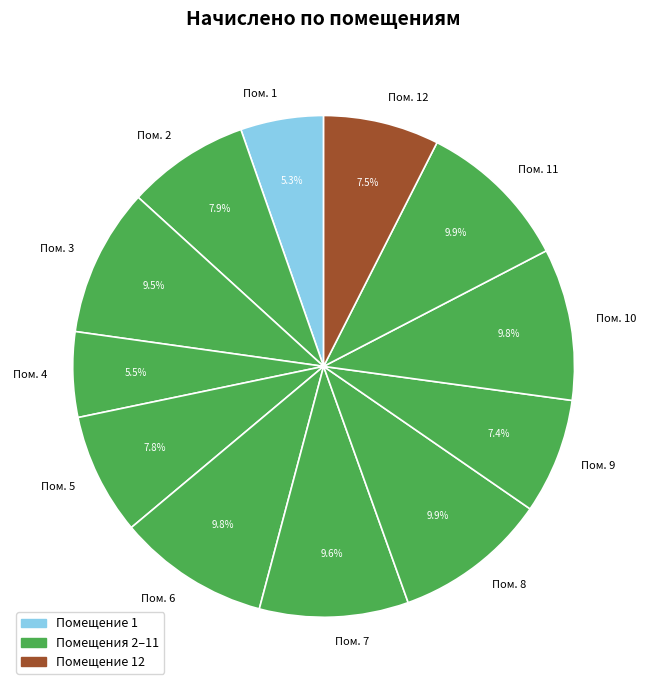

Is the sum of Пом. 11 and Пом. 1 greater than half?

No